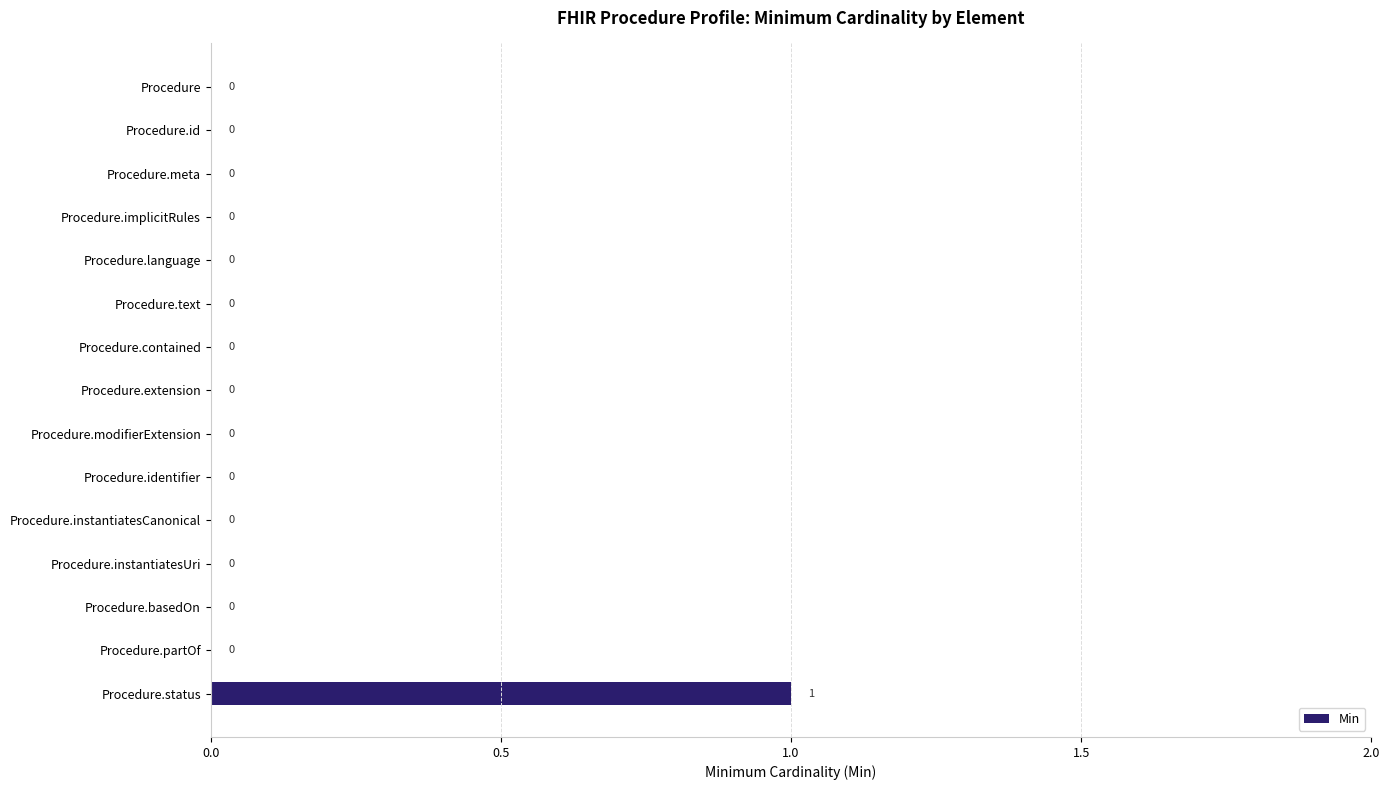

The value at Procedure.partOf is -1. True or false?

False